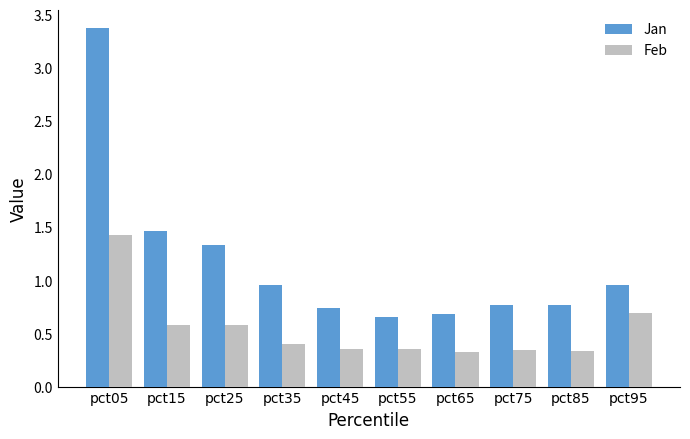

Rank the series by their maximum value, from highest to lowest.

Jan, Feb